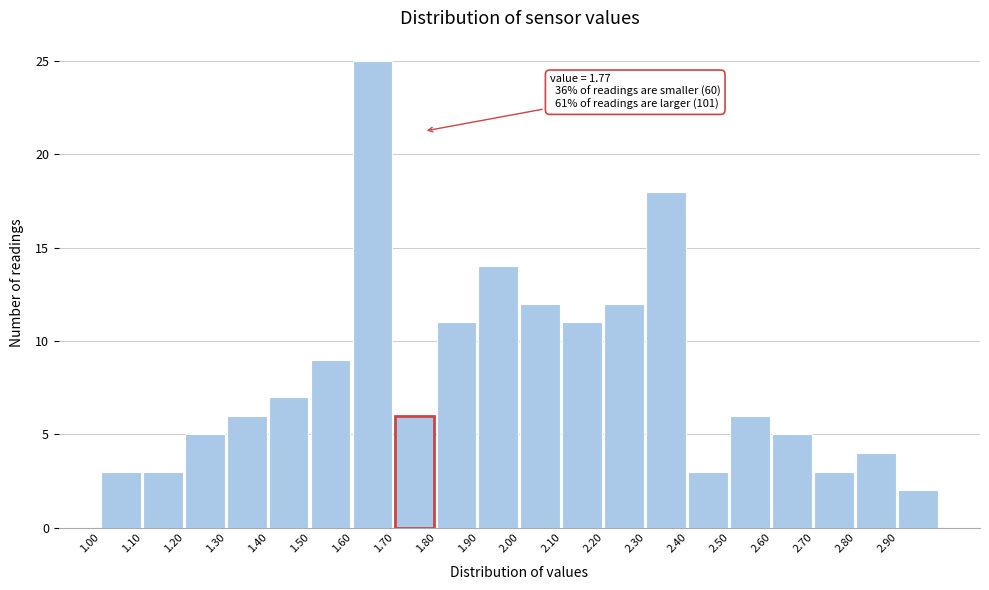

Over which range of the x-axis is the bar tallest?

1.6 to 1.7